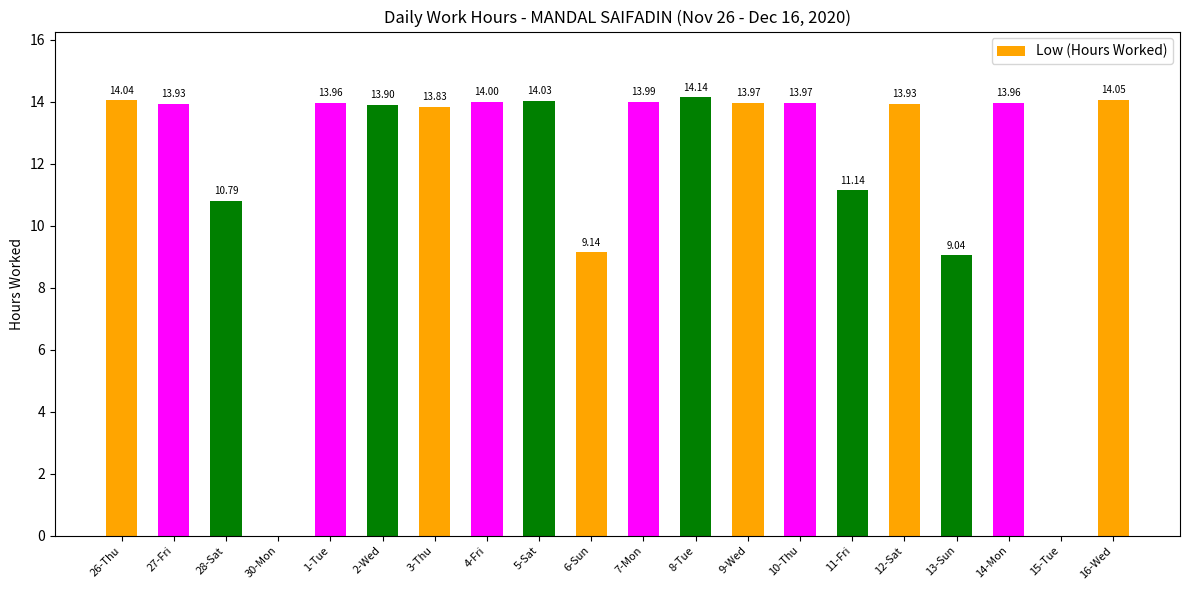

How many positive values are there?

18